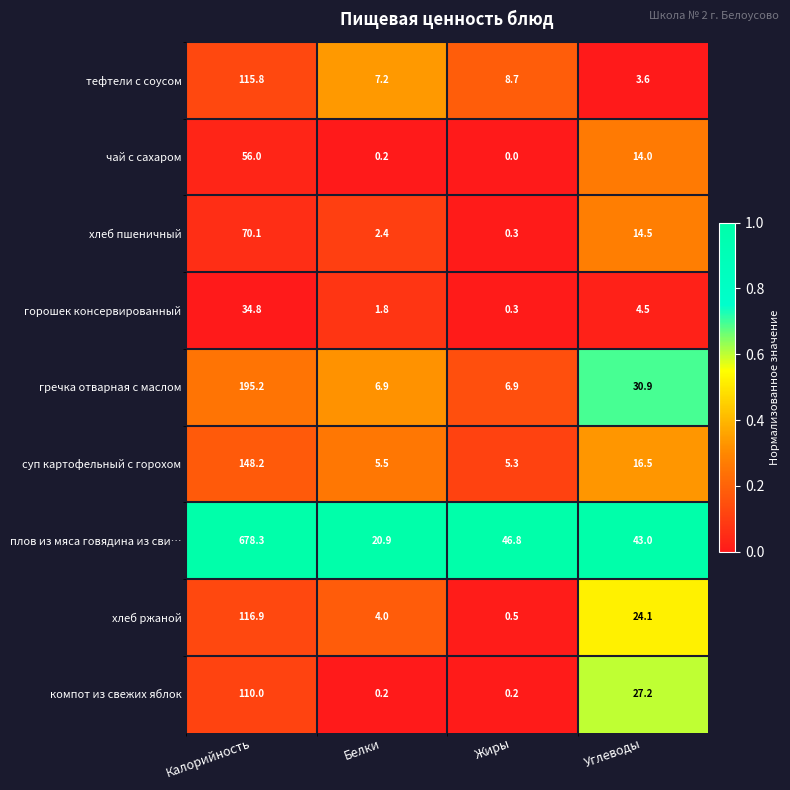

Where does the плов из мяса говядина из сви… series first go above 46?

Калорийность